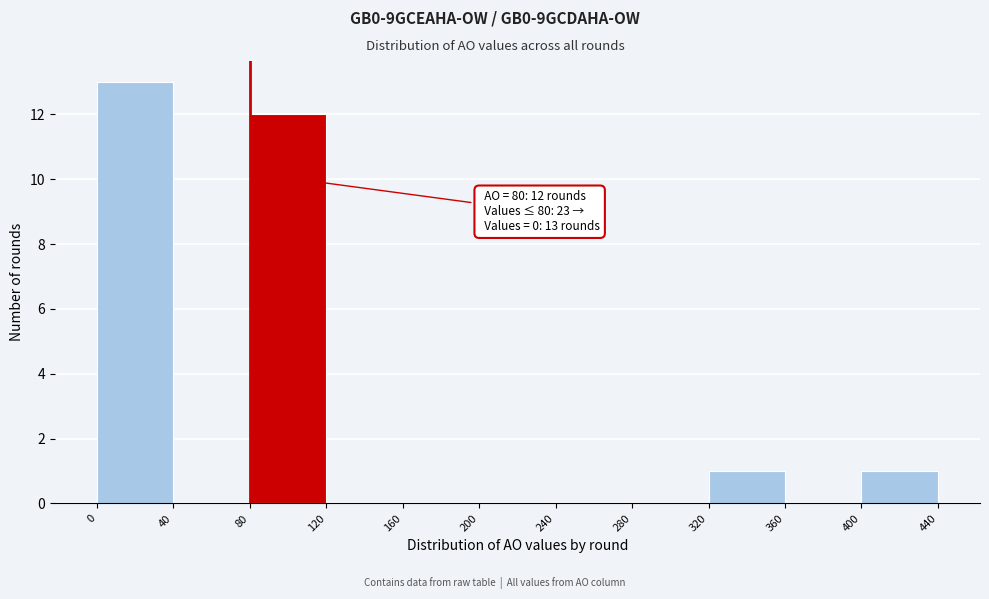

Which range on the x-axis has the tallest bar?

0 to 40